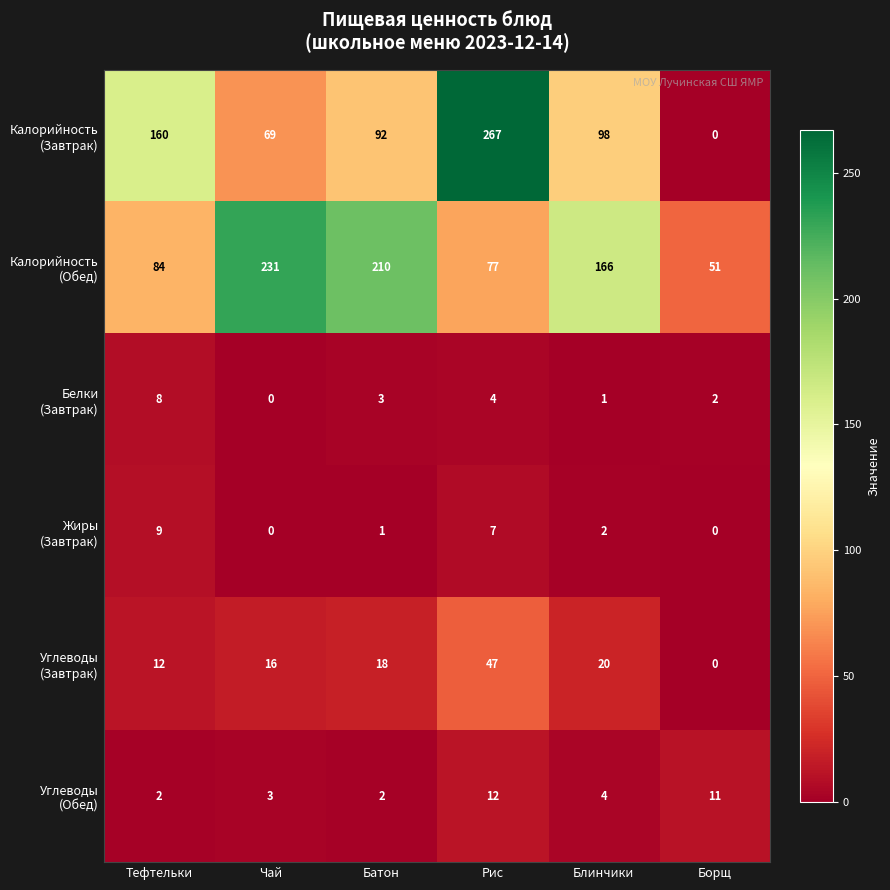

What is the maximum value shown in the chart?

267